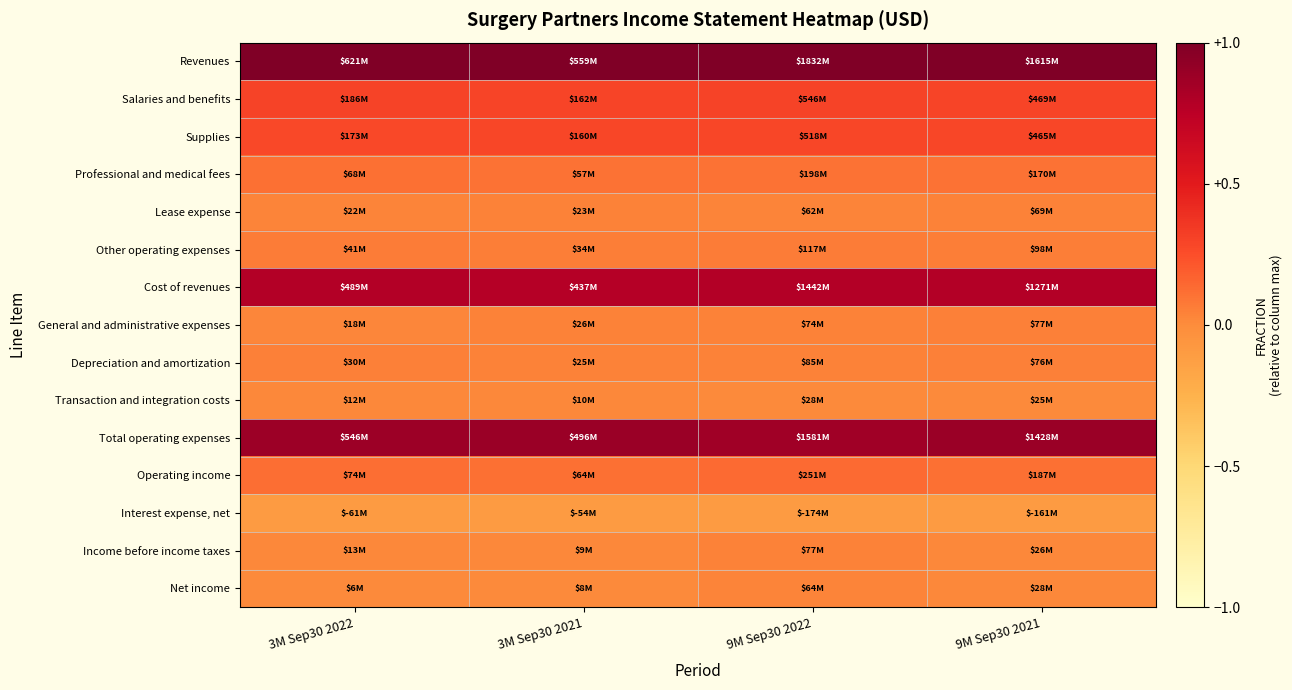

At which category is the sum across all series the highest?

9M Sep30 2022